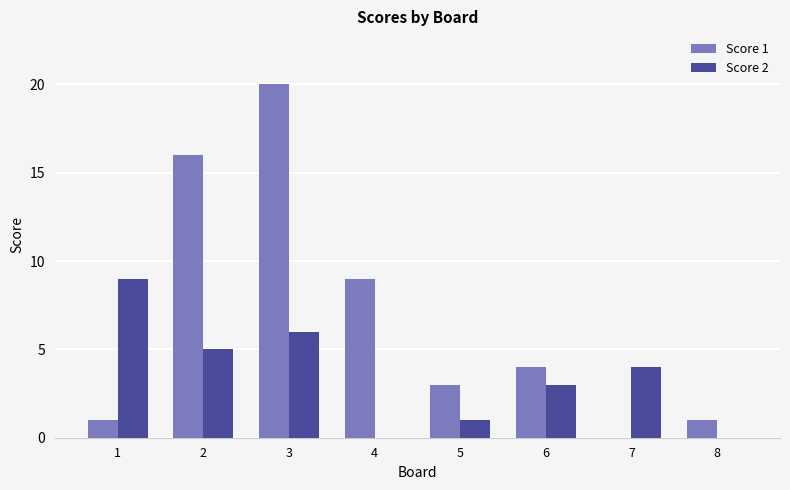

Which series has the largest total across all categories?

Score 1